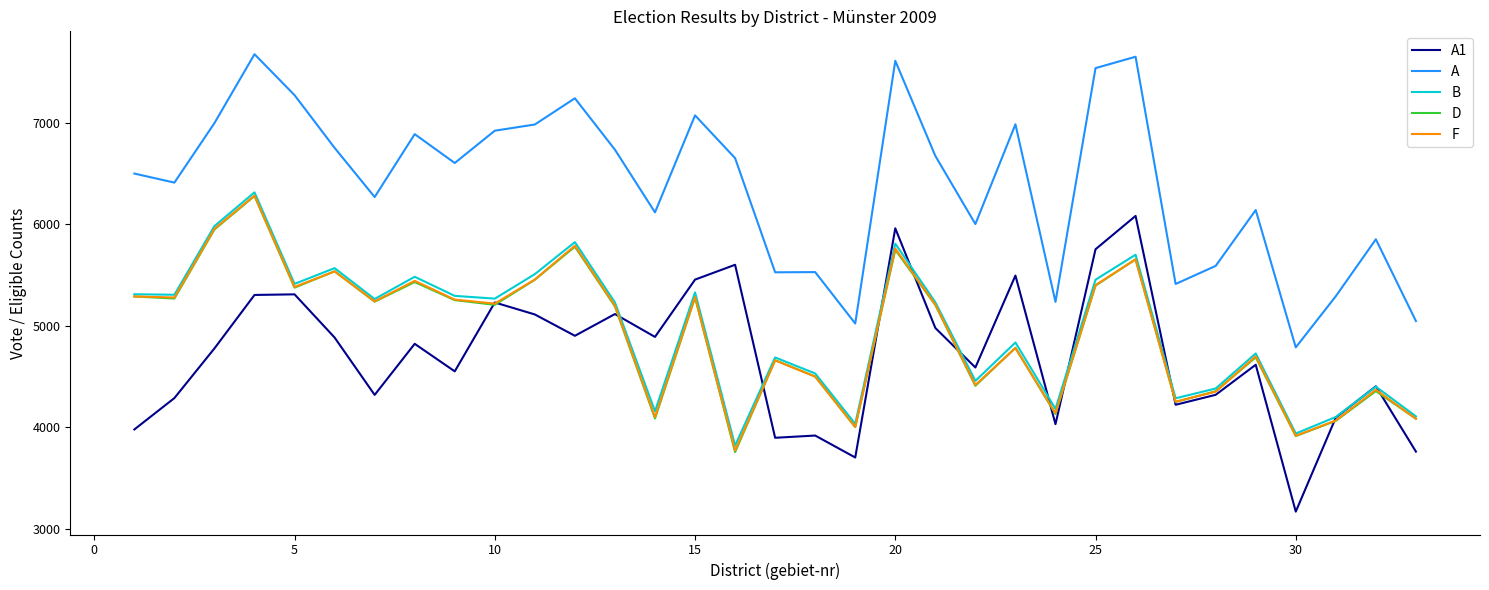

True or false: A and D intersect in this chart.

False